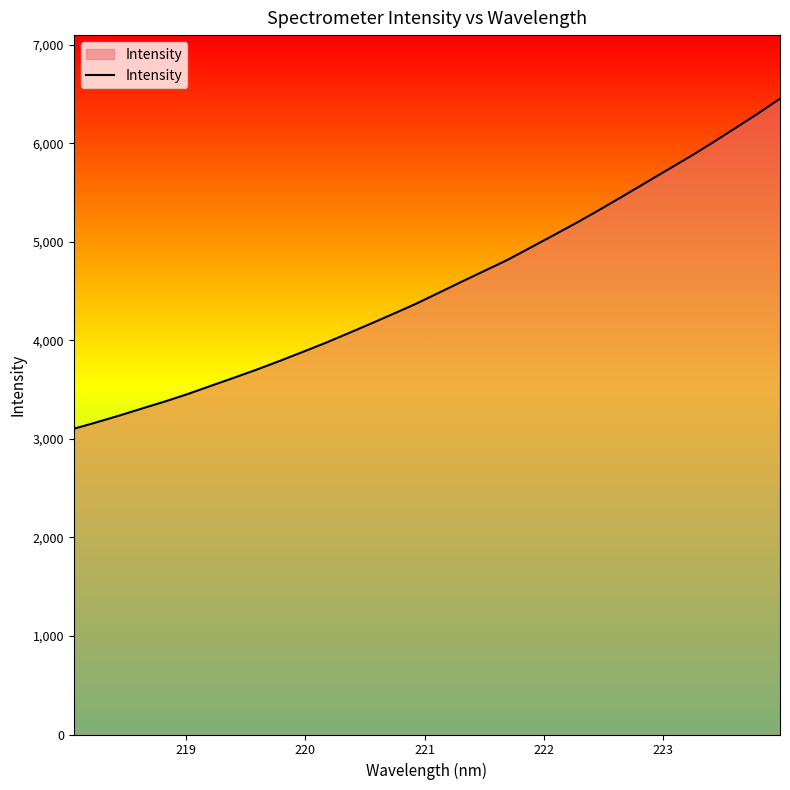

What is the greatest value displayed?

6451.7